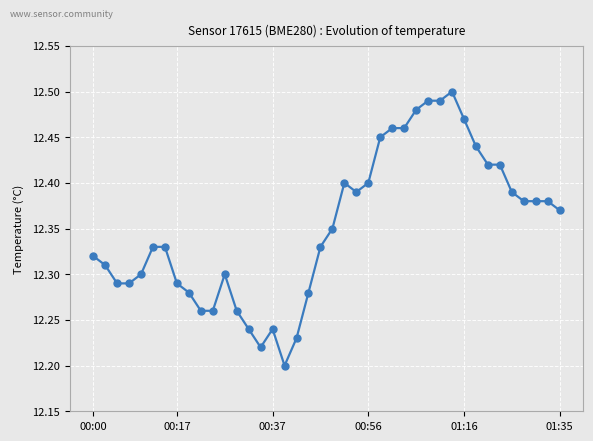

What is the difference between the maximum and second lowest values?

0.3